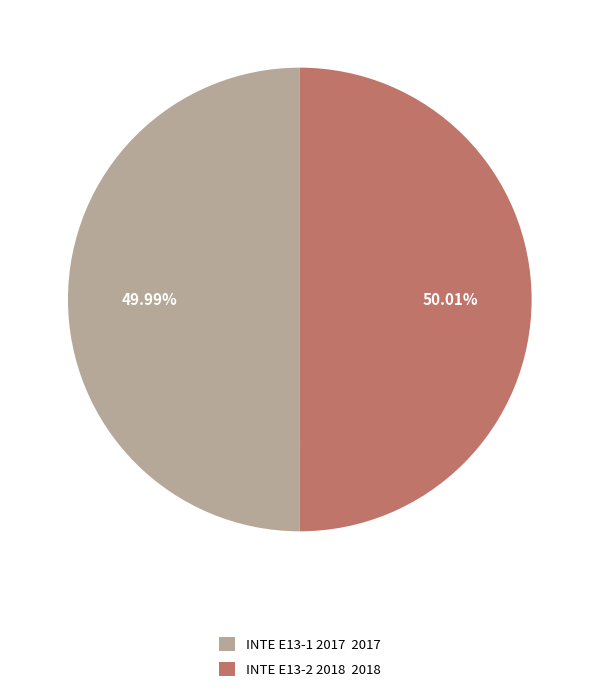

Is there a majority slice in this chart?

Yes